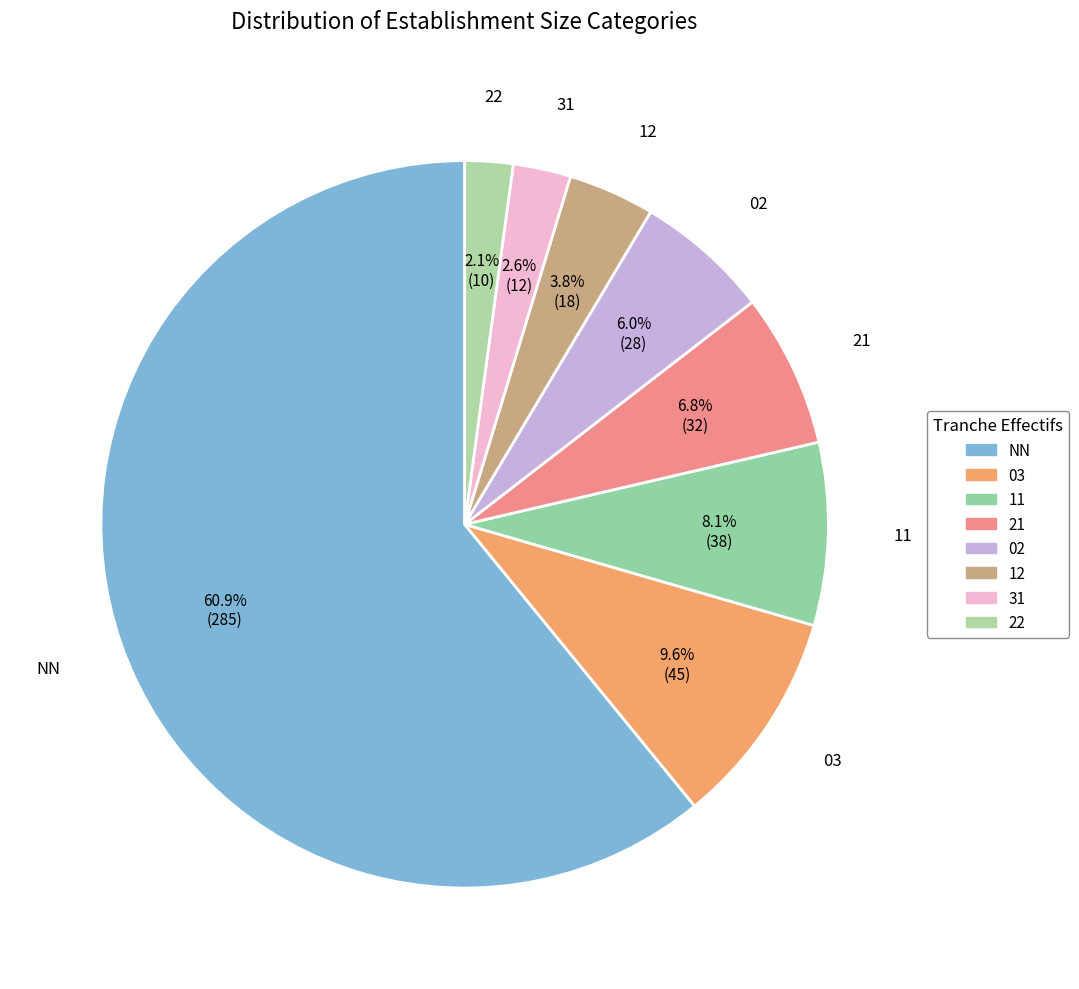

How many segments does this pie chart have?

8